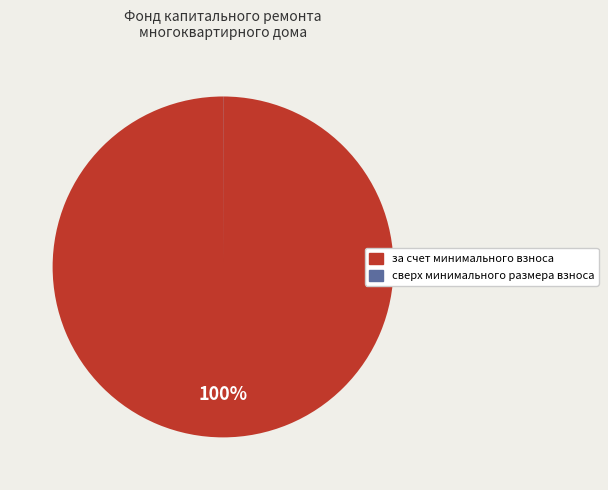

To the nearest percent, what is the average slice percentage?

50%